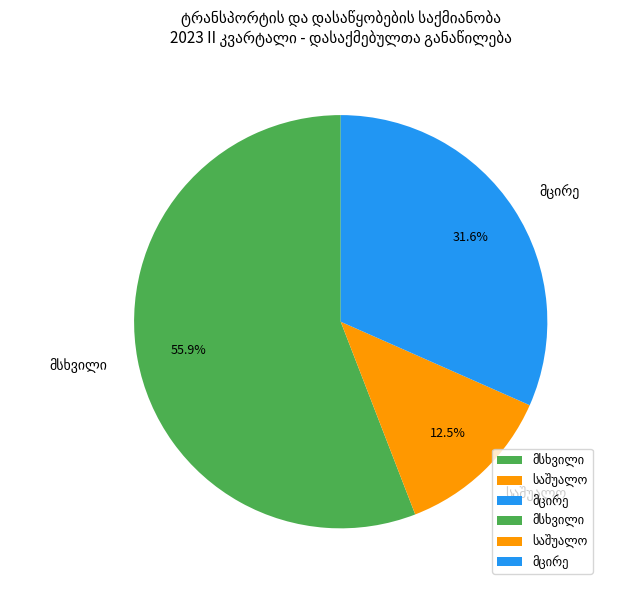

To the nearest percent, what is the difference between the largest and smallest slice percentages?

43%